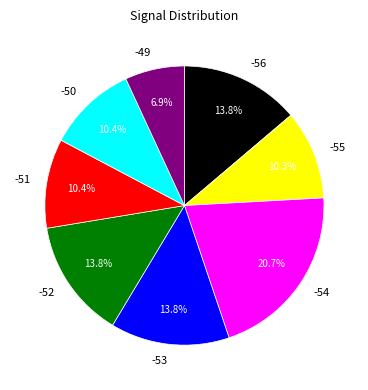

Is it true that -54 is 7% of the pie?

False